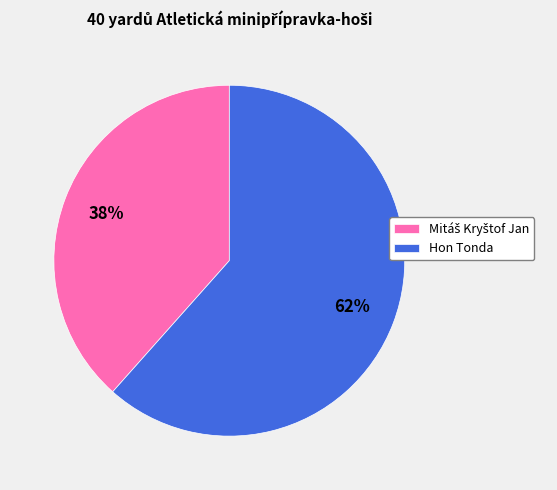

To the nearest percent, what is the average slice percentage?

50%